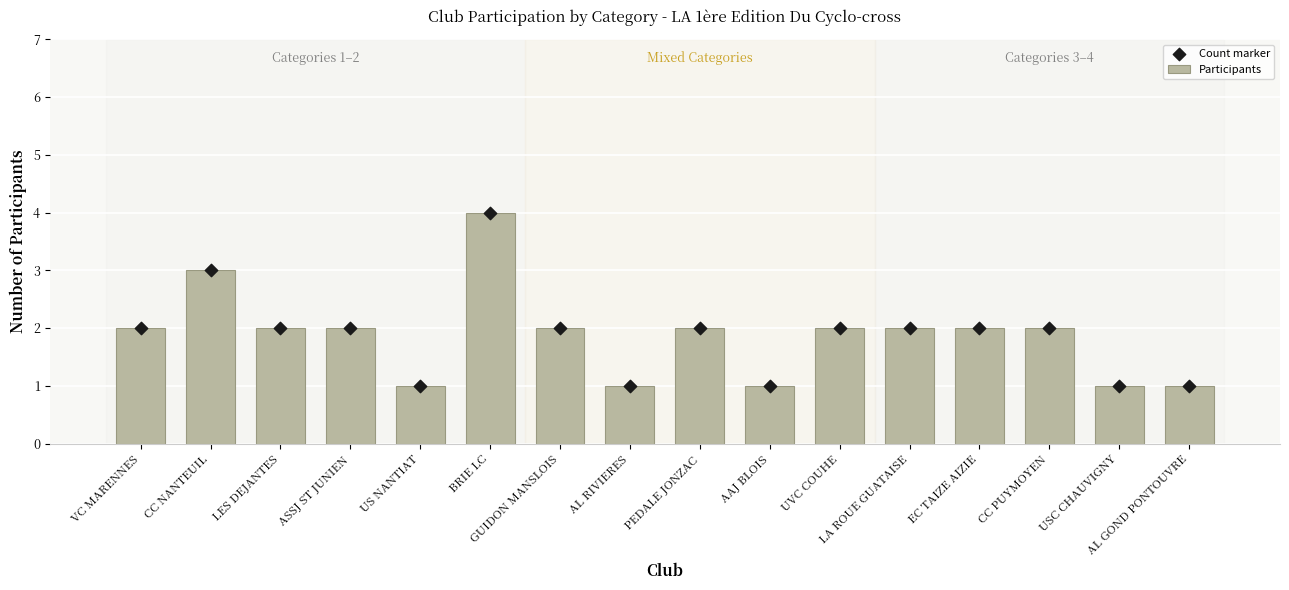

At how many categories does at least one series exceed 3?

1